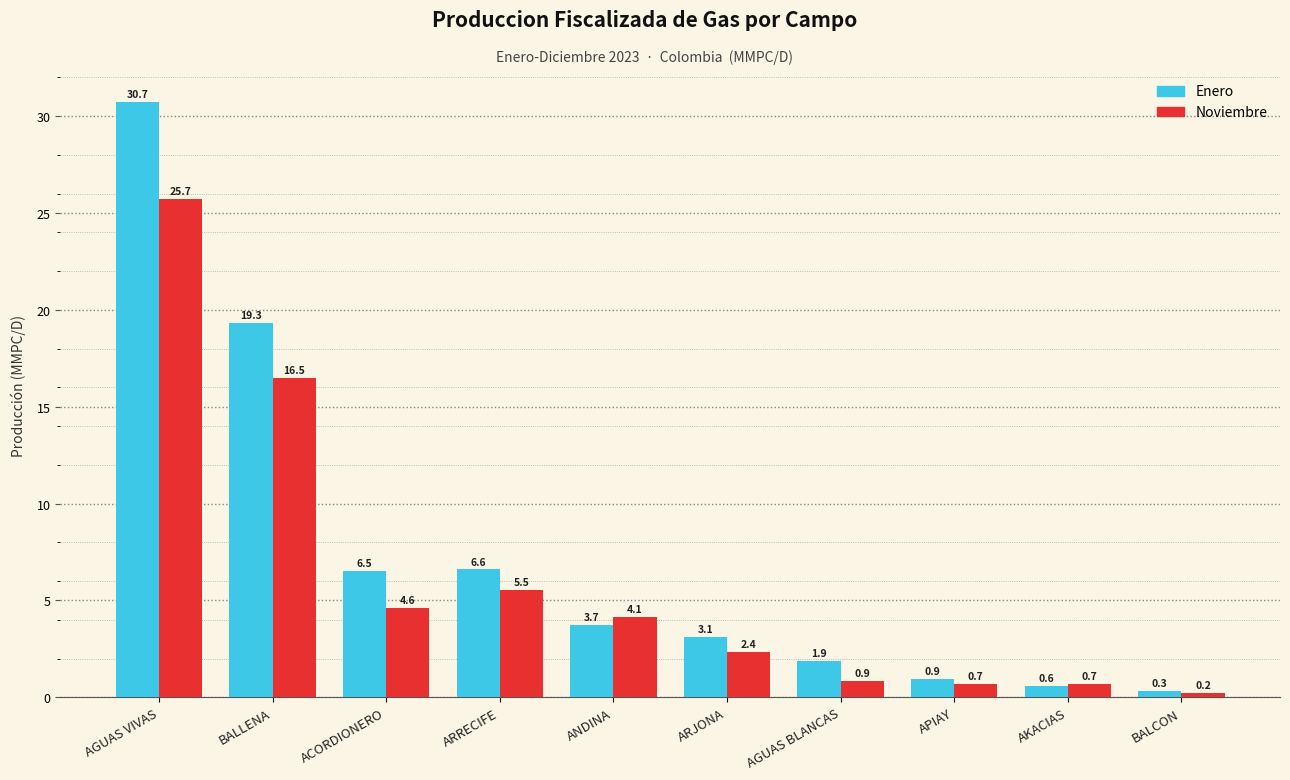

How many categories are shown in the chart?

10